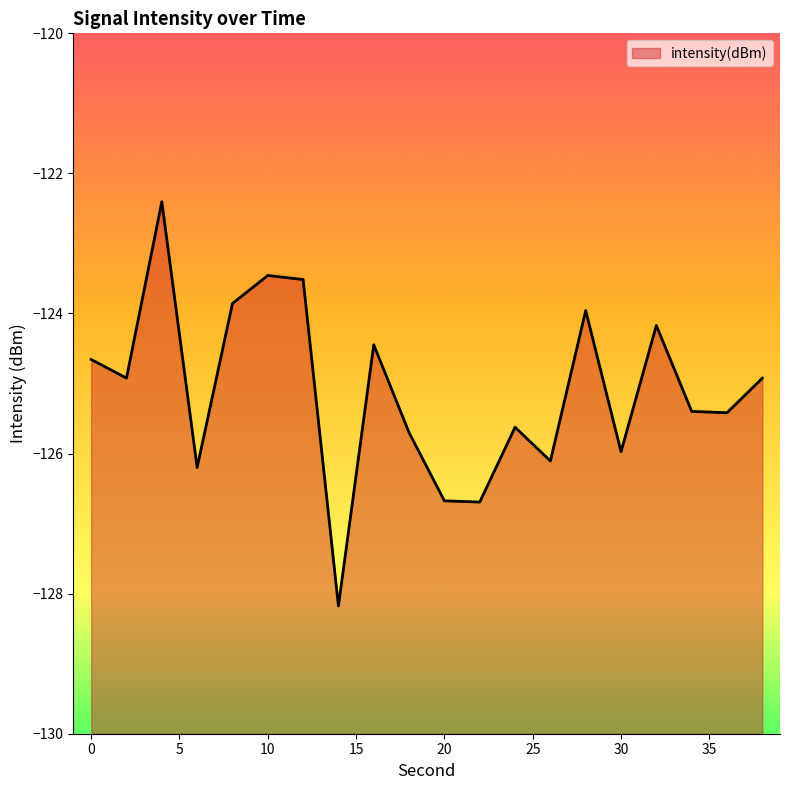

The value at 36 is -125.4. True or false?

True